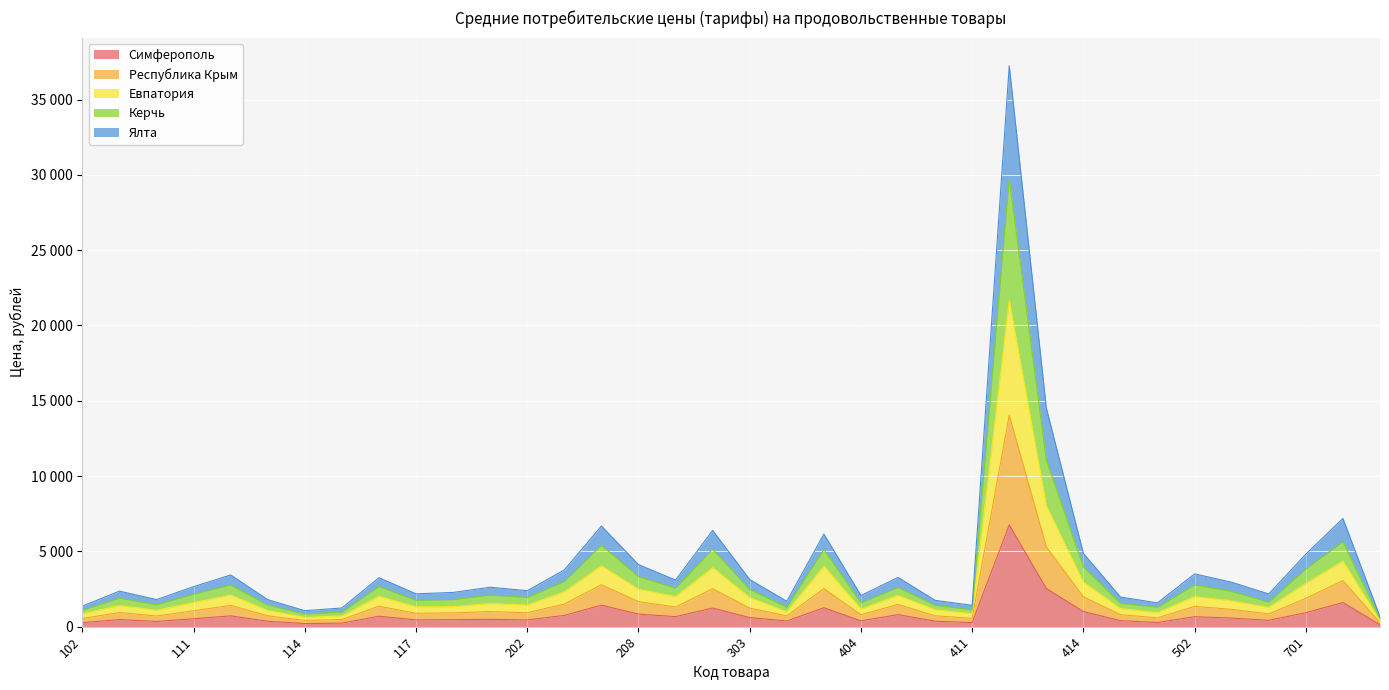

The Ялта series shows 1593.7 at 604. True or false?

False